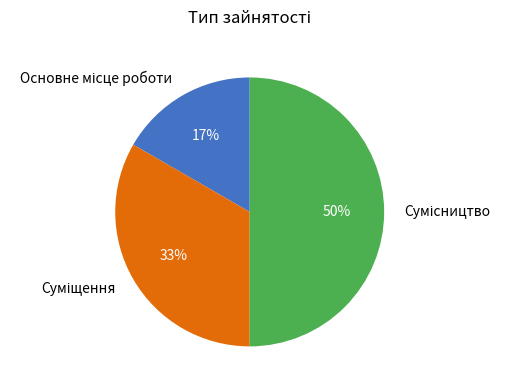

To the nearest percent, what is the average slice percentage?

33%